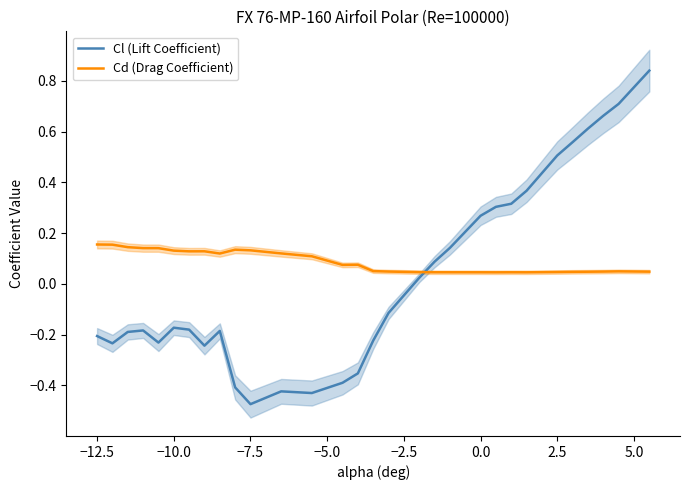

How many times do Cd (Drag Coefficient) and Cl (Lift Coefficient) cross each other?

1